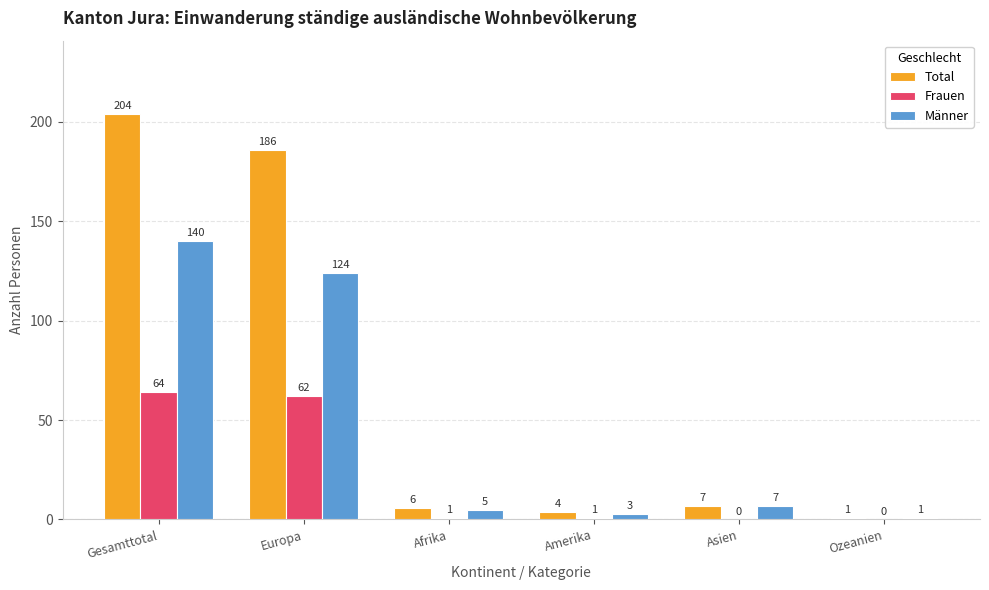

The value of Frauen at Ozeanien is 0. True or false?

True